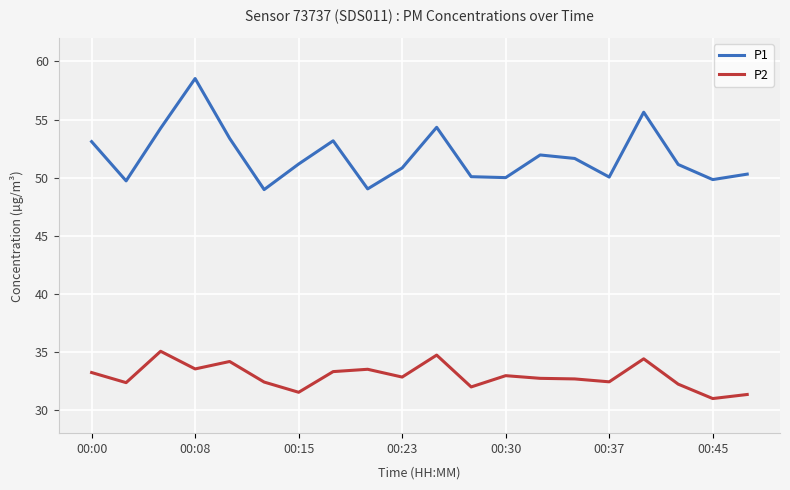

Which series has the largest range (max minus min)?

P1